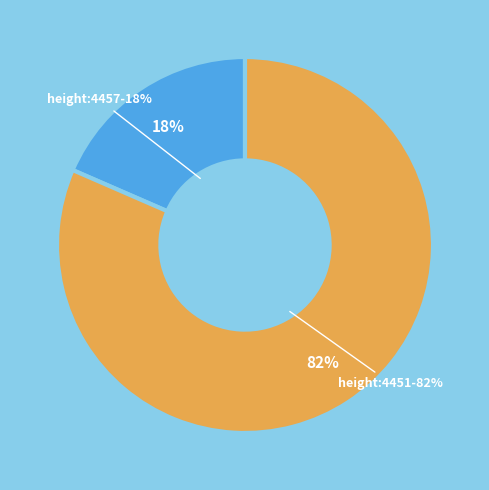

The 4457 slice represents 9% of the pie. True or false?

False